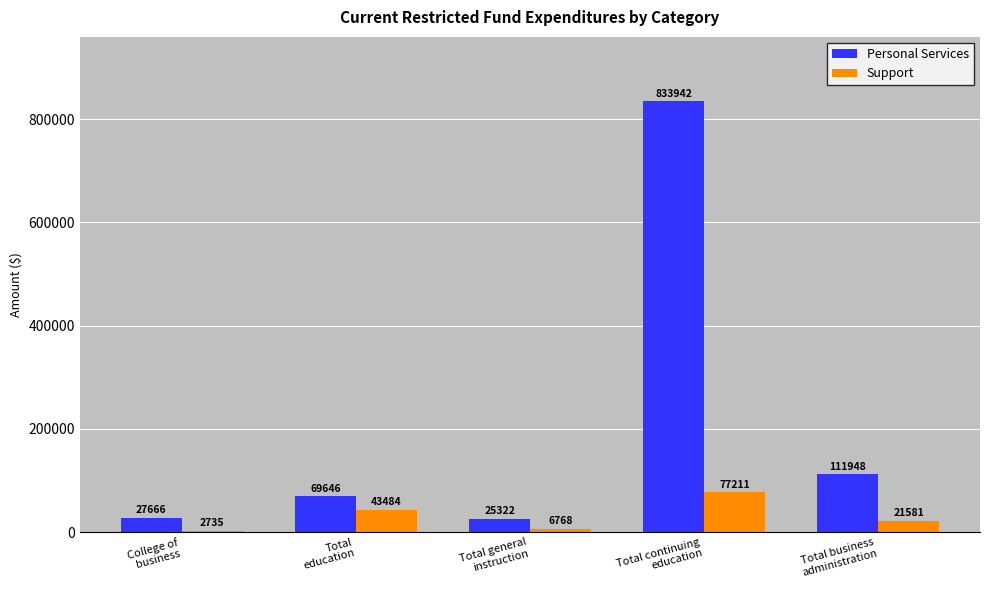

Is it true that Personal Services equals 111948 at Total business
administration?

True